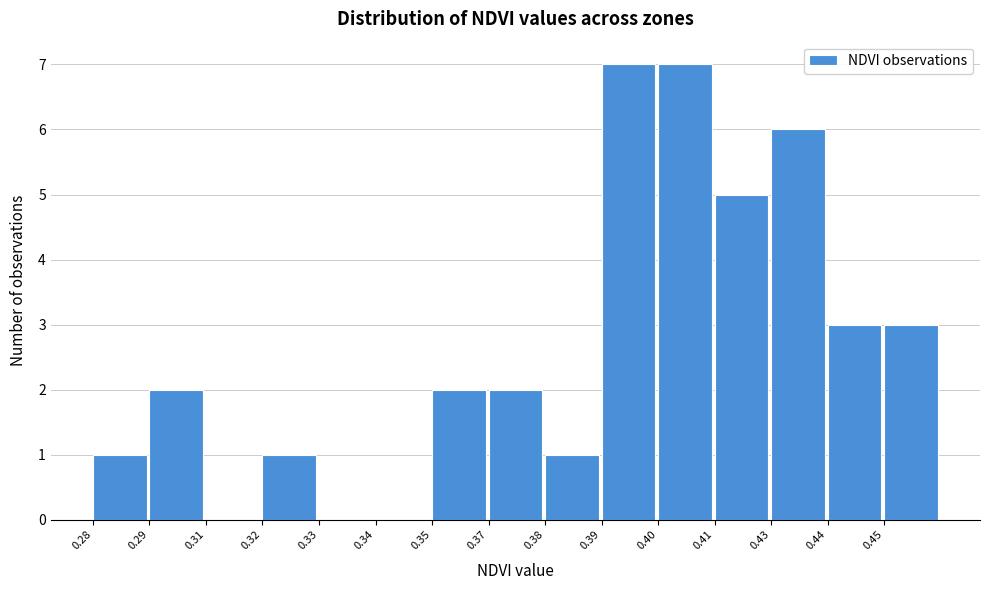

Reading right to left, list all the values displayed in this chart.

0.45=3	0.44=3	0.43=6	0.41=5	0.40=7	0.39=7	0.38=1	0.37=2	0.35=2	0.34=0	0.33=0	0.32=1	0.31=0	0.29=2	0.28=1